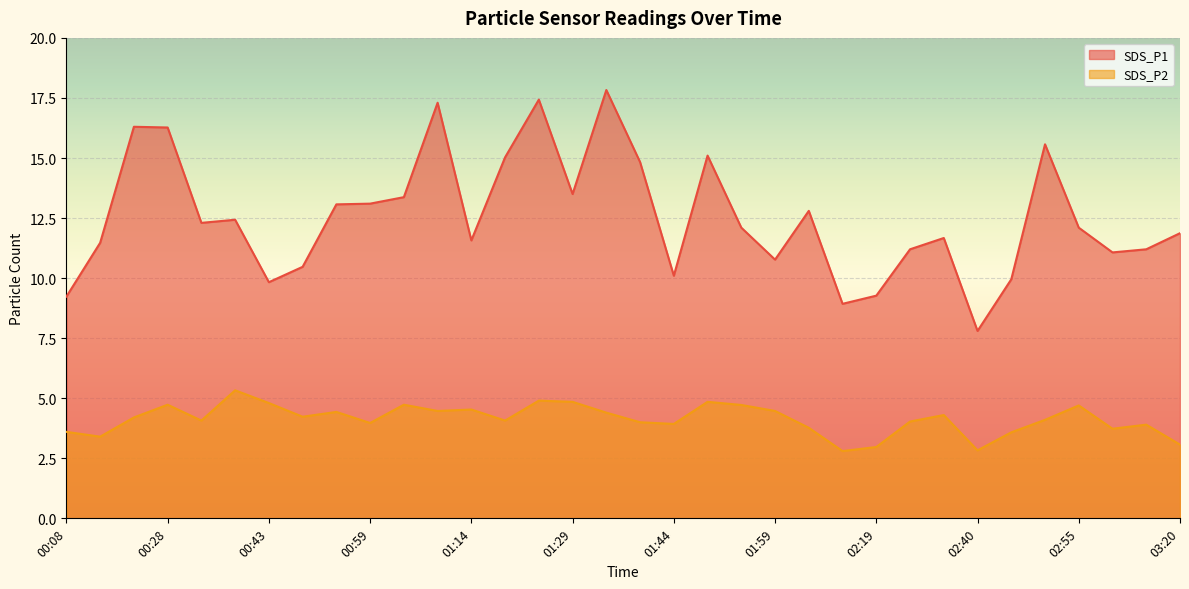

What is the lowest value of the SDS_P1 series?

7.8